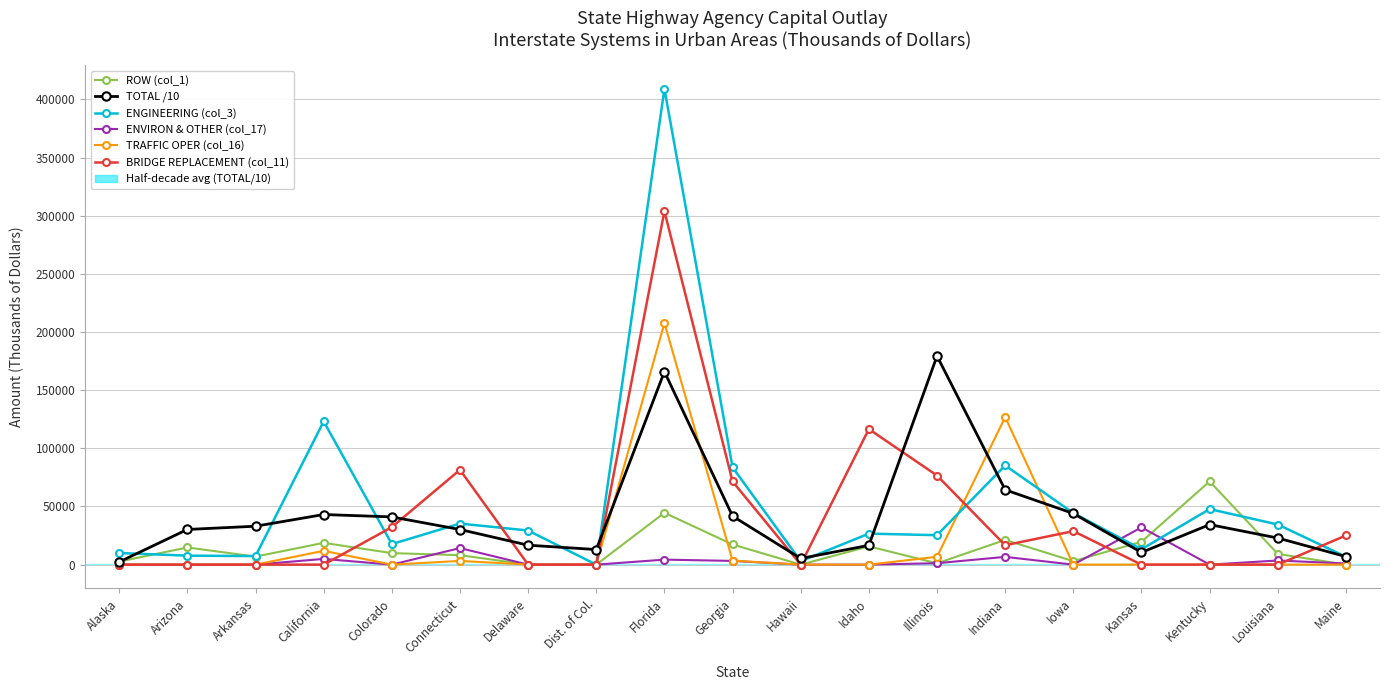

How many data points in BRIDGE REPLACEMENT (col_11) are above 0?

9